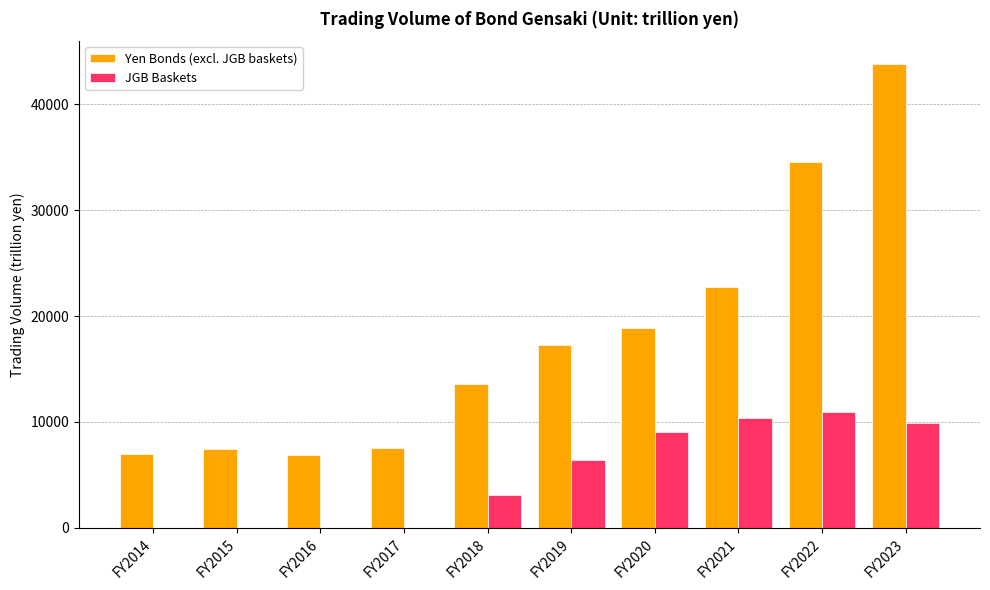

Are the bars horizontal?

No